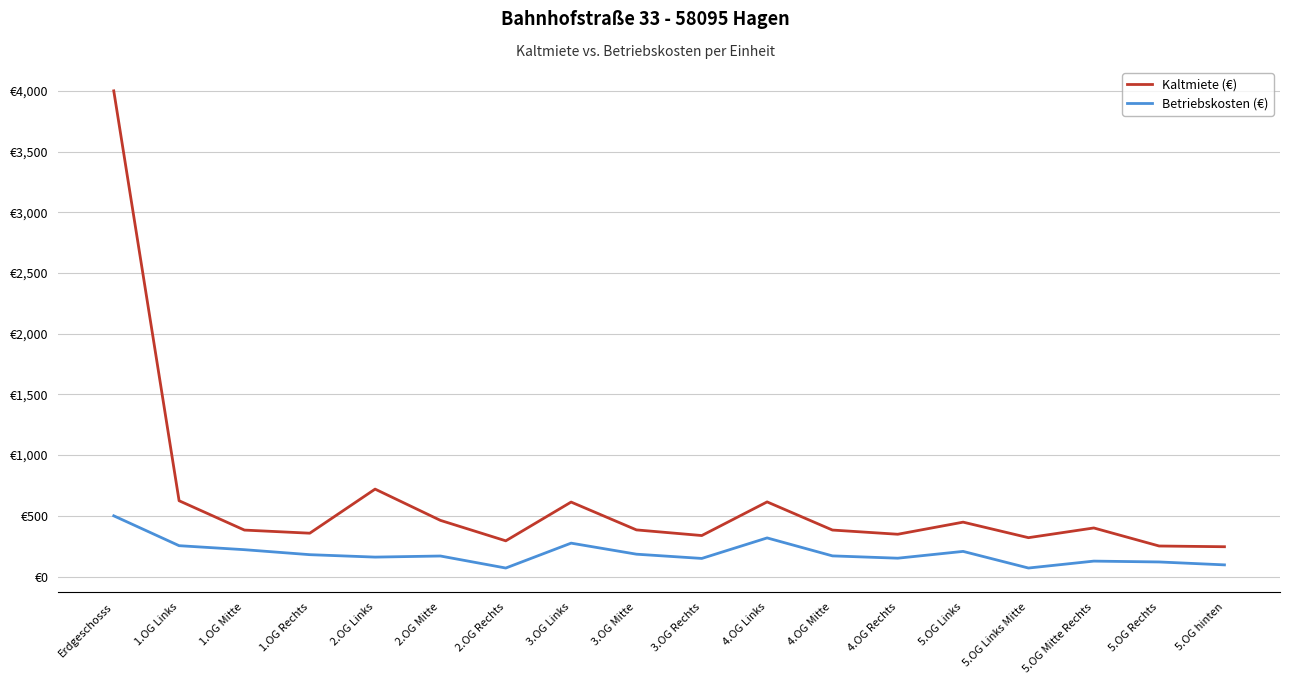

True or false: Kaltmiete (€) and Betriebskosten (€) cross at least once.

False